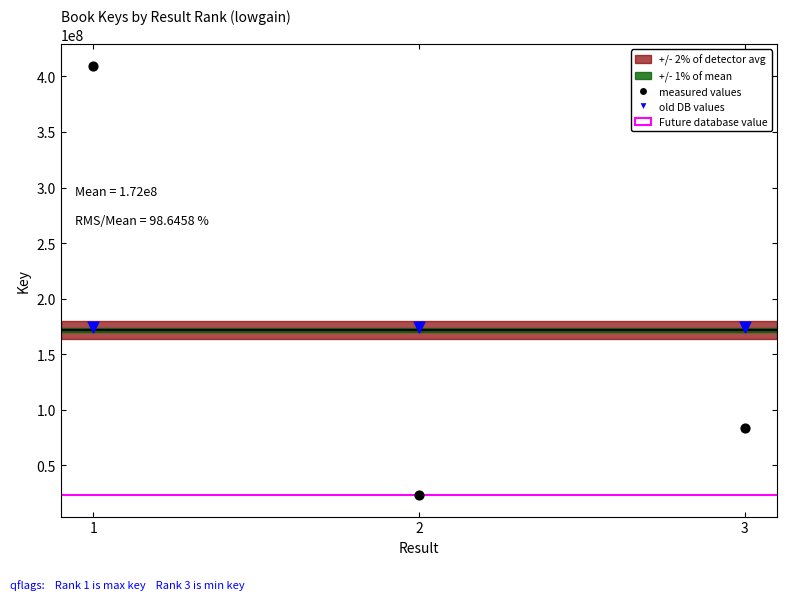

Which series contains the highest Y value?

measured values